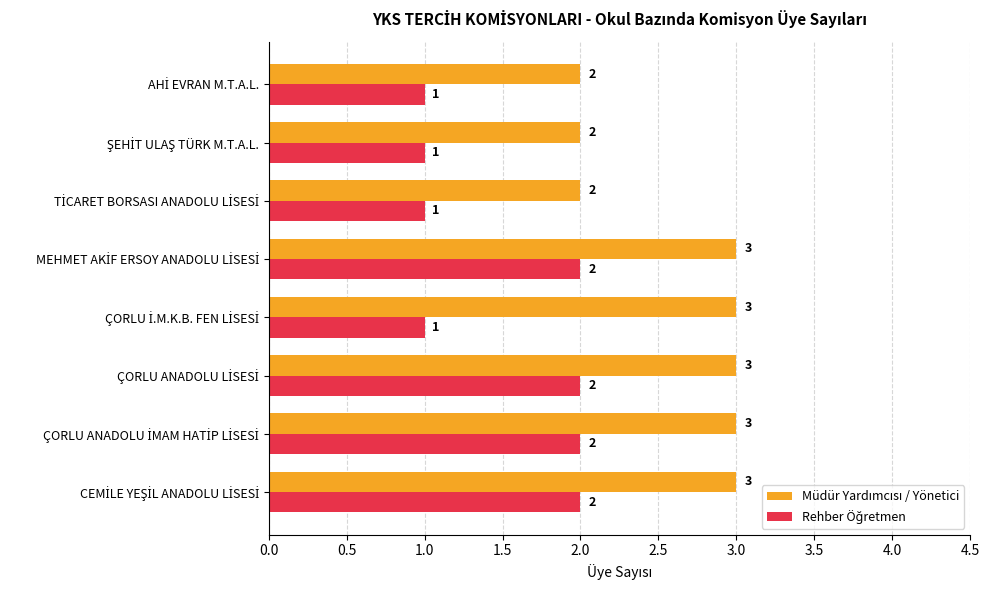

At how many categories does at least one series exceed 1?

8